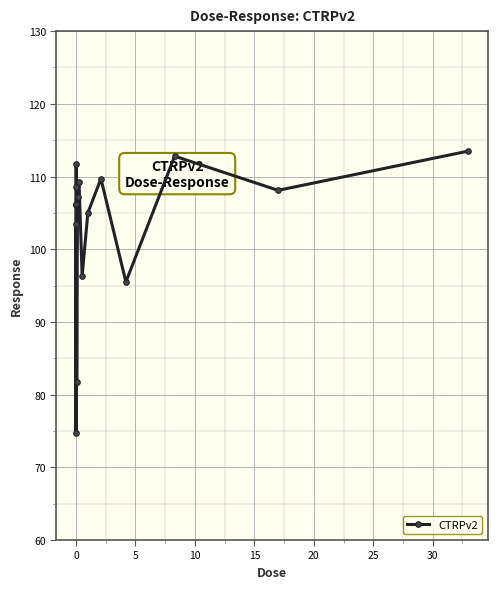

What is the average value?

103.1